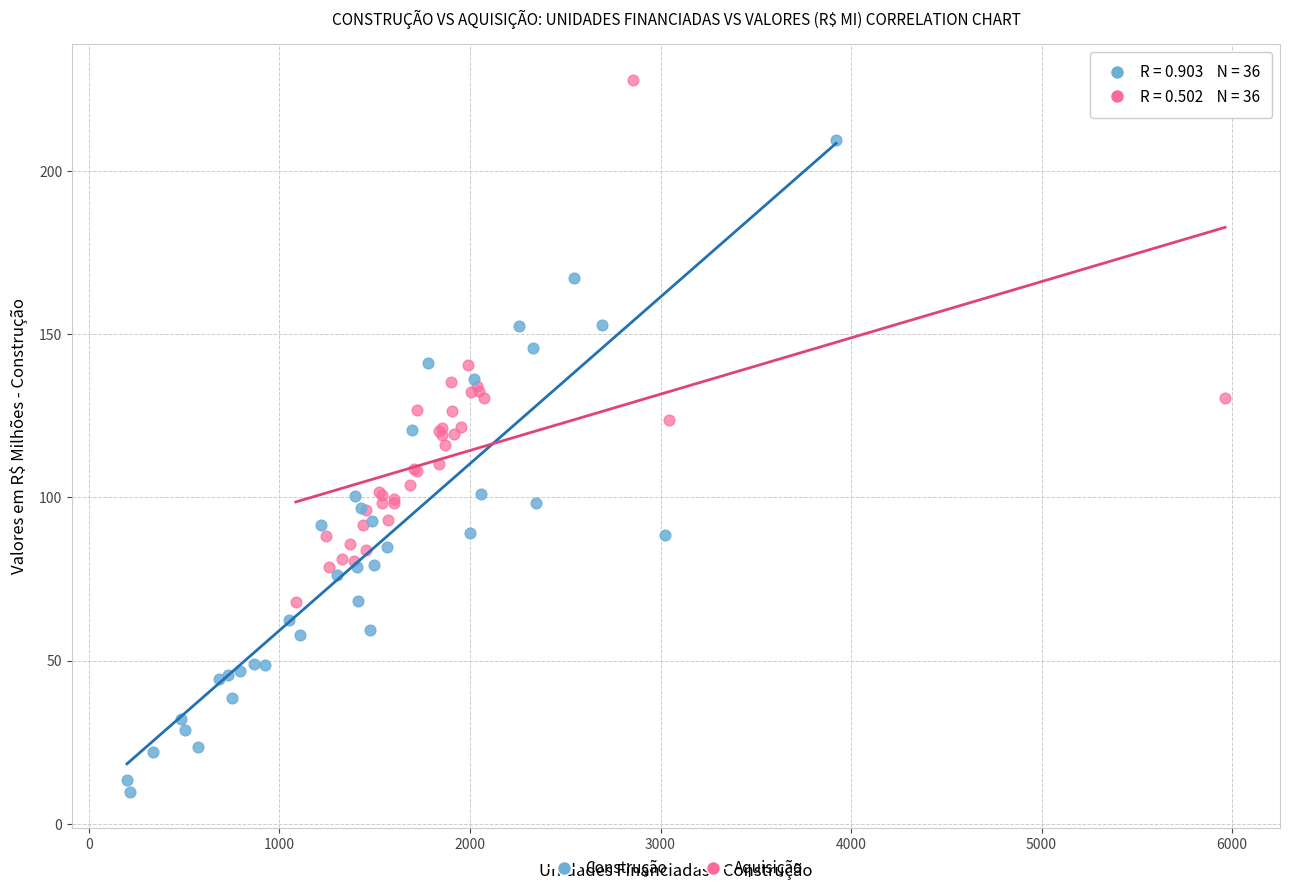

Which series reaches the maximum Y coordinate?

Aquisição